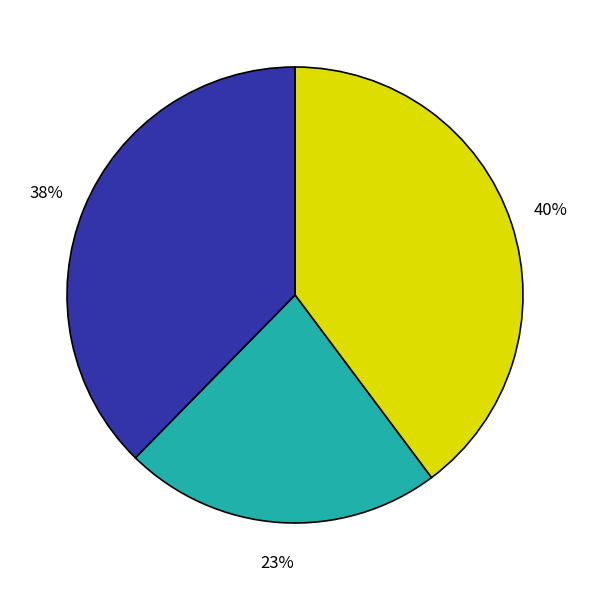

To the nearest percent, what is the average slice percentage?

33%